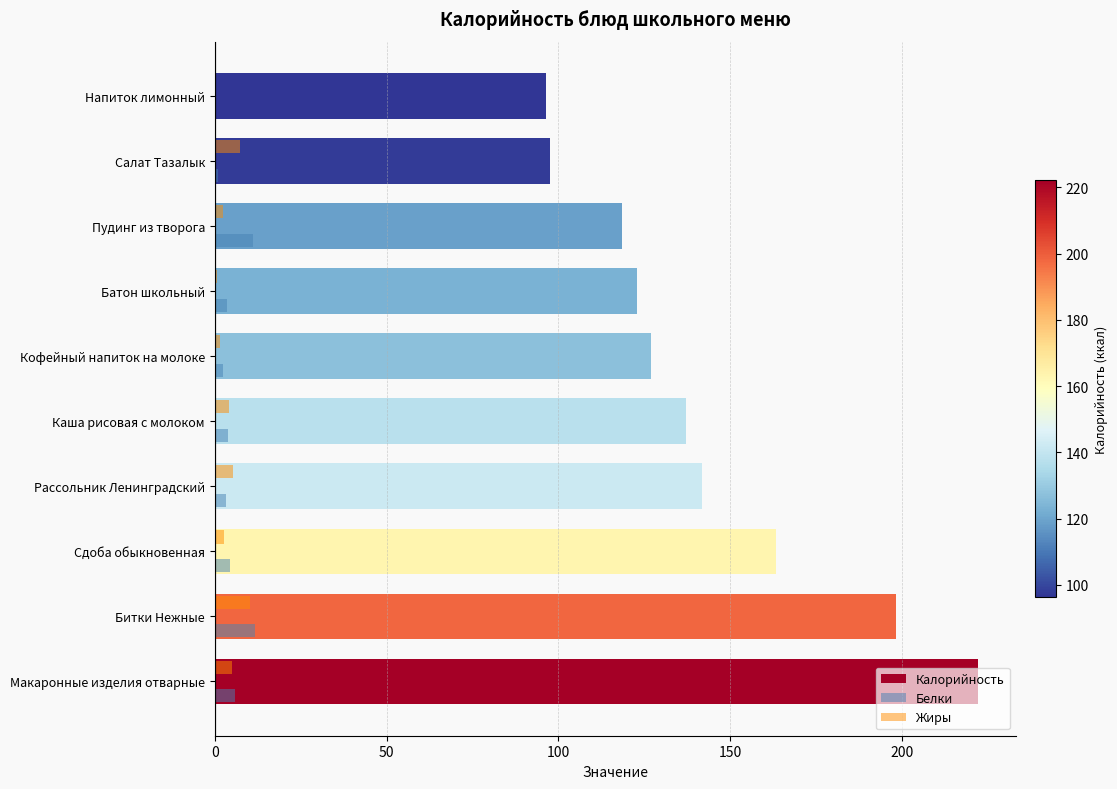

At which label is Калорийность closest to 159?

Сдоба обыкновенная